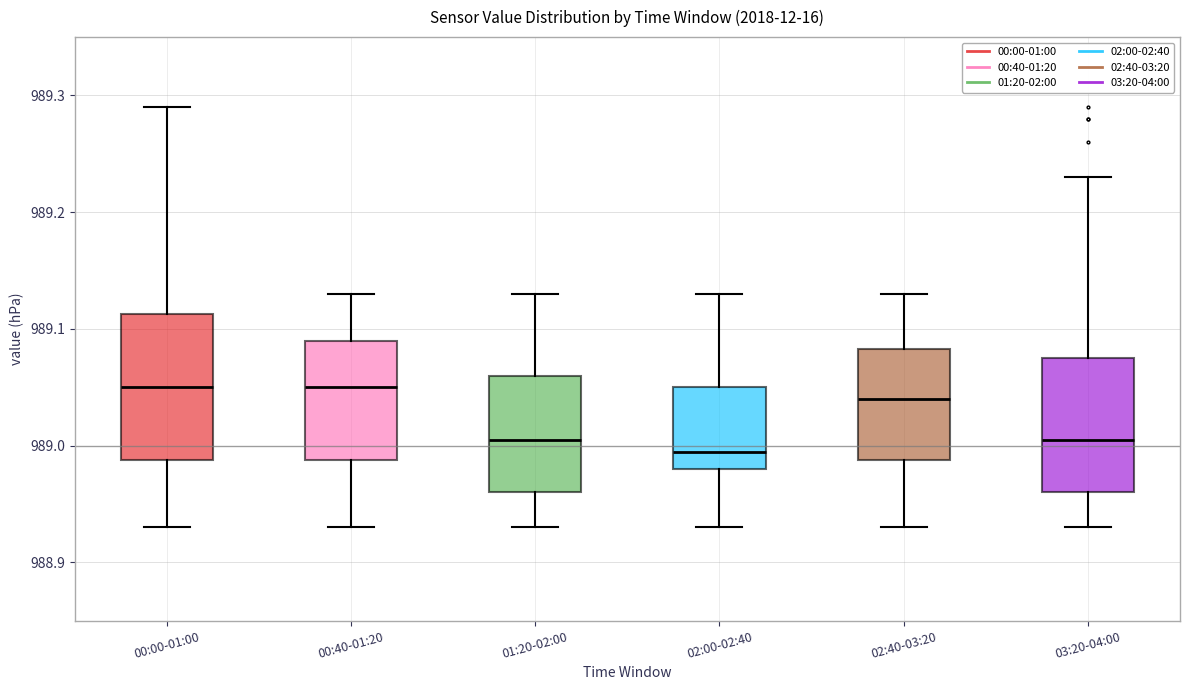

Reading left to right, read every box against the y-axis: the position of its median line, the range the box covers, and the ends of its whiskers. The values are not printed on the chart, so give them approximately, as read against the axis.

00:00-01:00: median 989.05, box 988.99 to 989.11, whiskers 988.93 to 989.29
00:40-01:20: median 989.05, box 988.99 to 989.09, whiskers 988.93 to 989.13
01:20-02:00: median 989.01, box 988.96 to 989.06, whiskers 988.93 to 989.13
02:00-02:40: median 989.00, box 988.98 to 989.05, whiskers 988.93 to 989.13
02:40-03:20: median 989.04, box 988.99 to 989.08, whiskers 988.93 to 989.13
03:20-04:00: median 989.01, box 988.96 to 989.08, whiskers 988.93 to 989.23